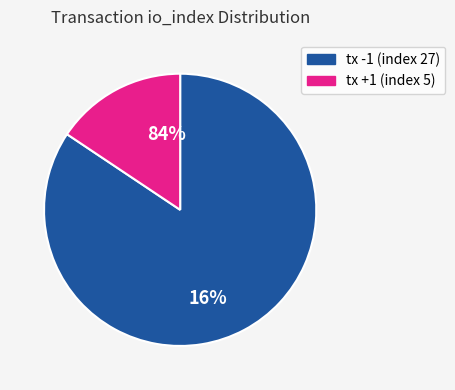

True or false: io_index: 5 accounts for 2% of the total.

False